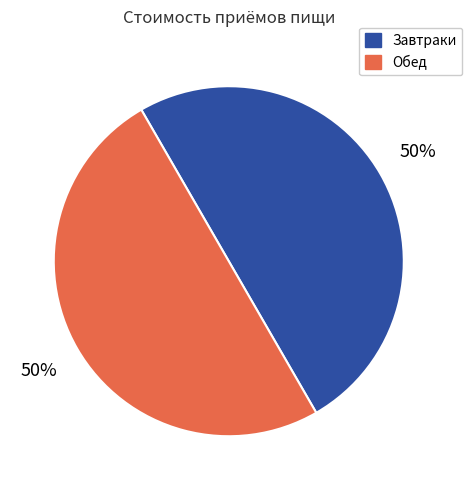

To the nearest percent, what is the average slice percentage?

50%